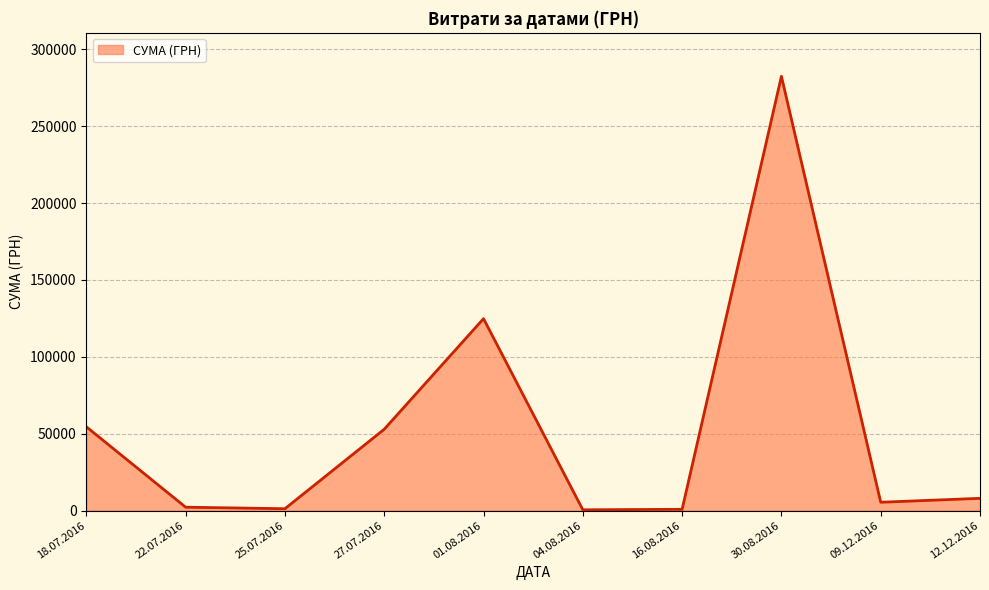

How many series are shown in this chart?

1